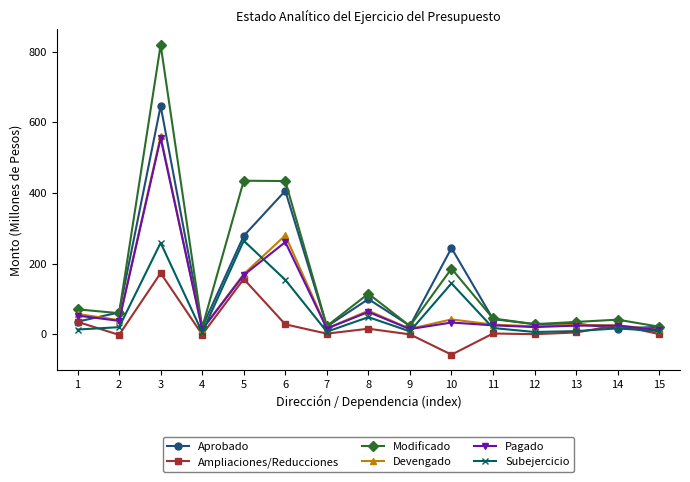

How many data points in Ampliaciones/Reducciones are less than 1?

6